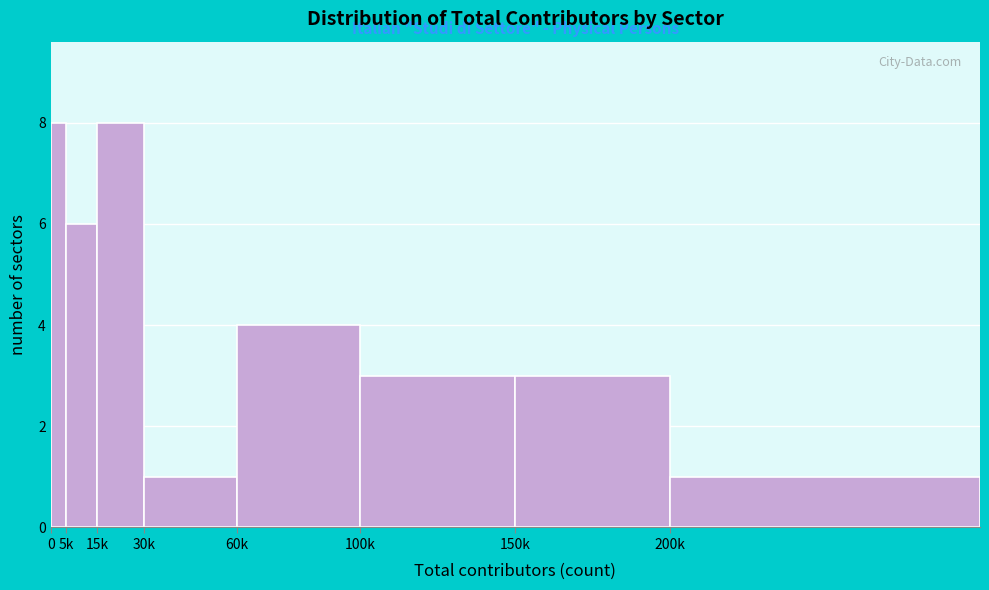

Reading left to right, extract all data points from this chart.

0=8	5k=6	15k=8	30k=1	60k=4	100k=3	150k=3	200k=1